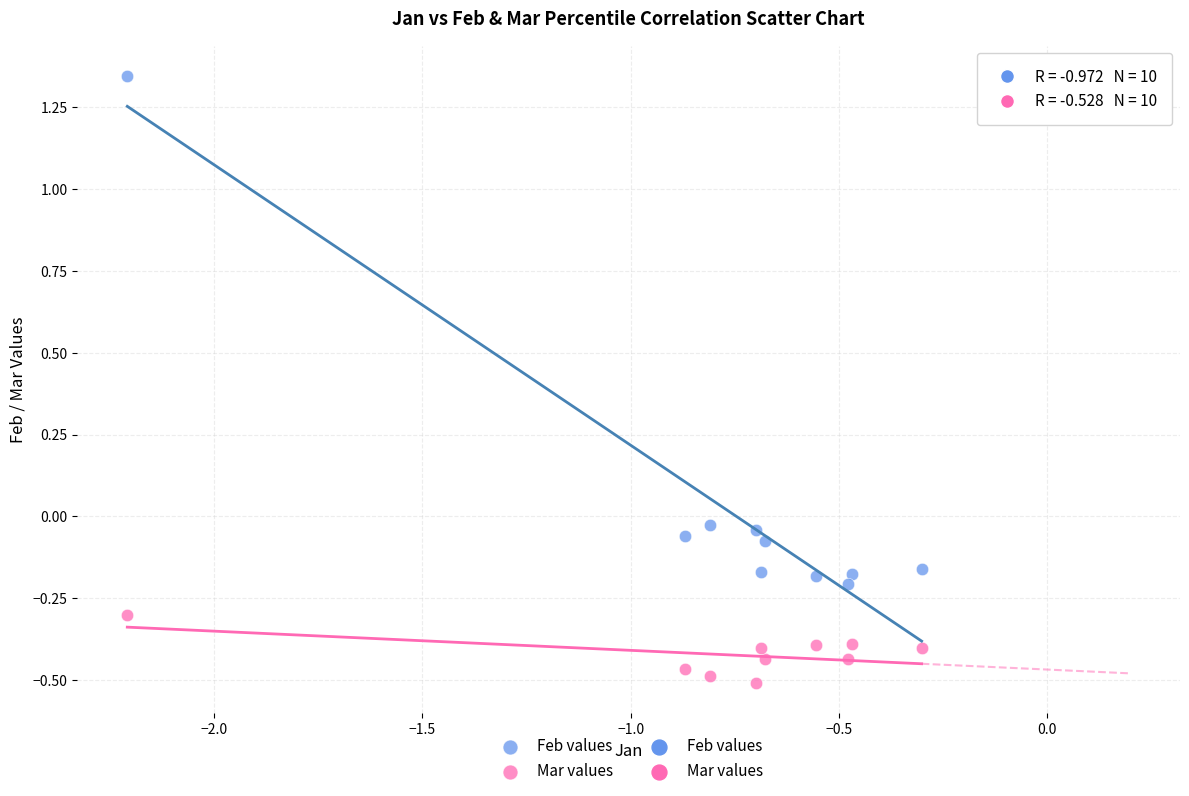

Which series reaches the minimum Y coordinate?

Mar values